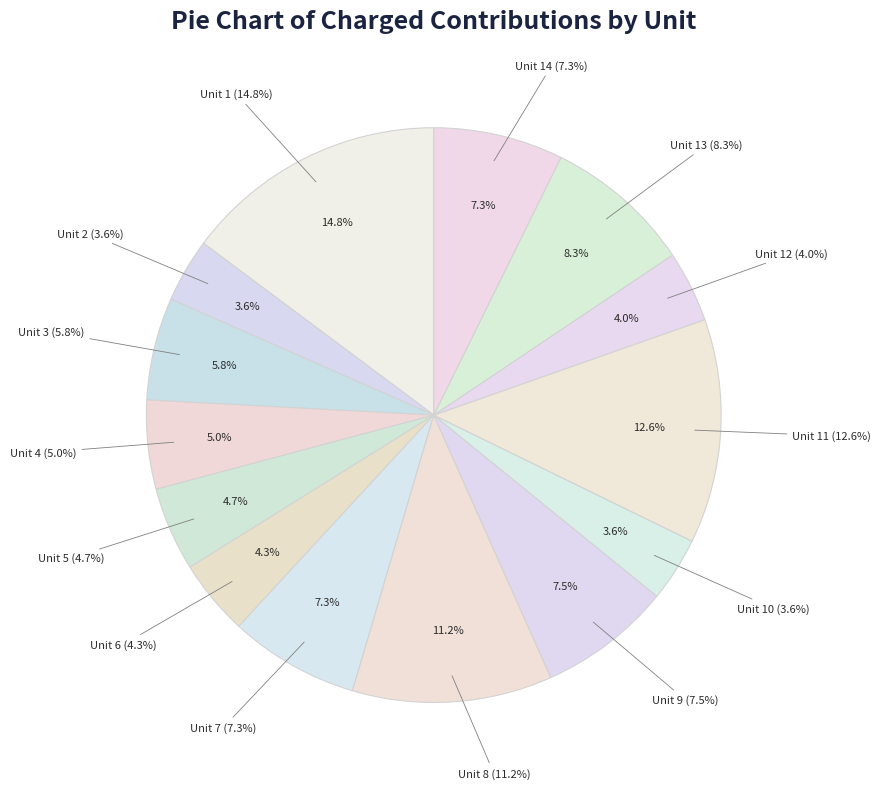

What is the smallest slice in the pie chart?

2